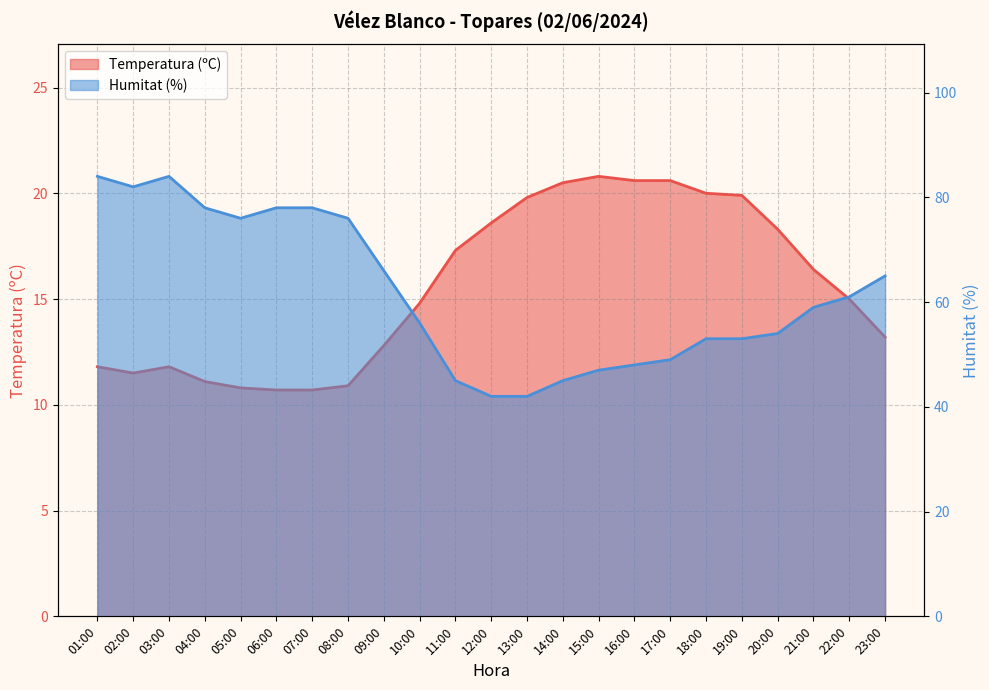

What is the highest value of the Humitat (%) series?

84.0